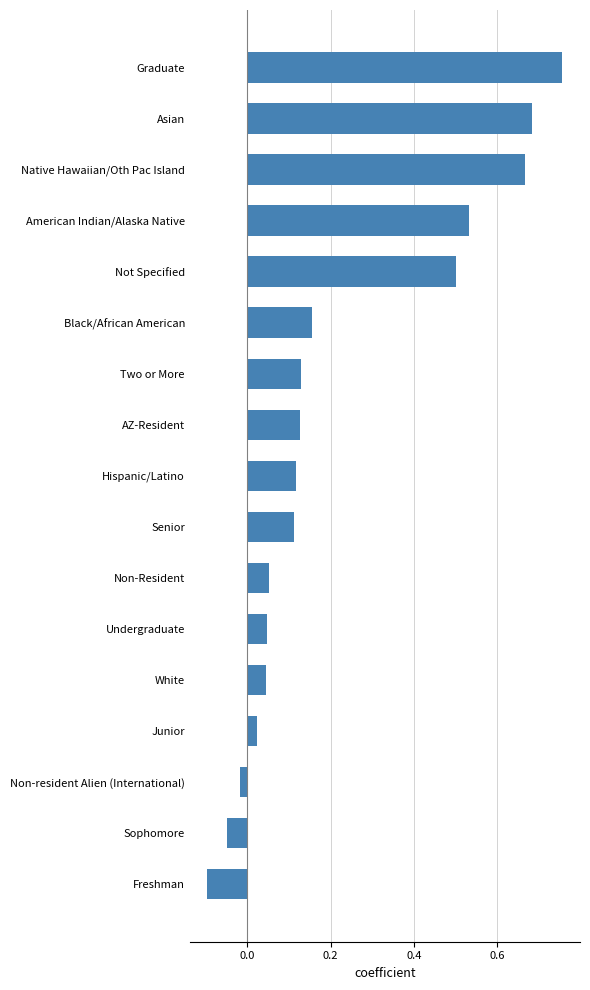

What is the sum of all values?

3.8